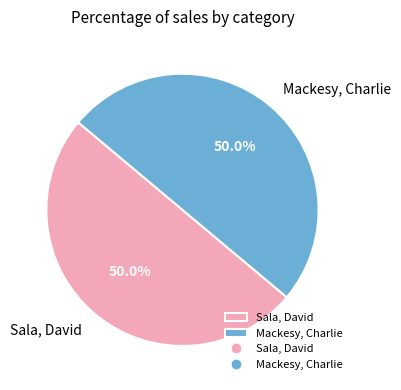

What portion of the pie excludes Mackesy, Charlie?

50.0%